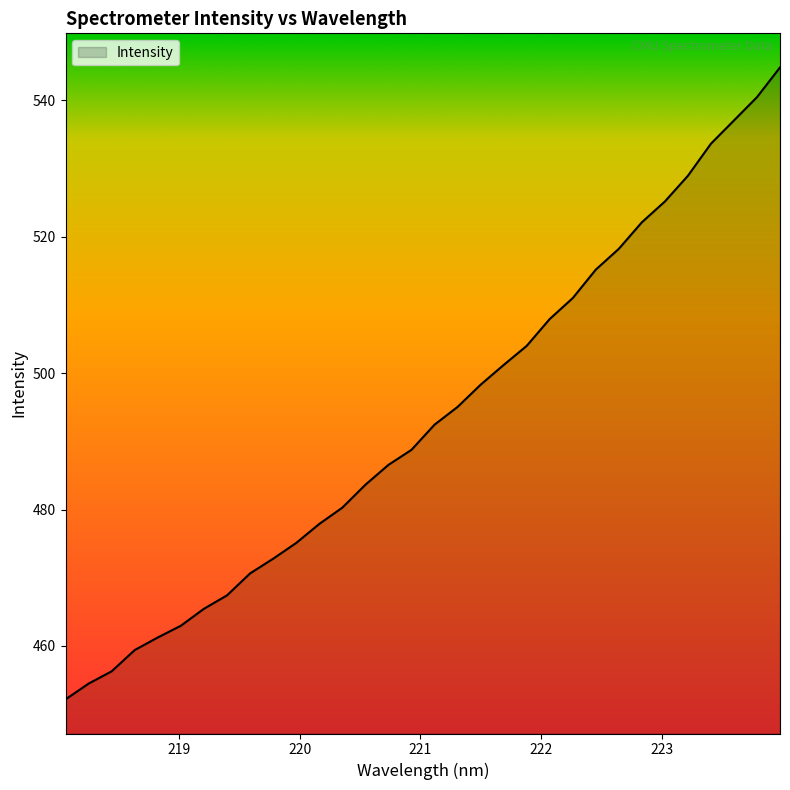

What is the greatest value displayed?

544.8